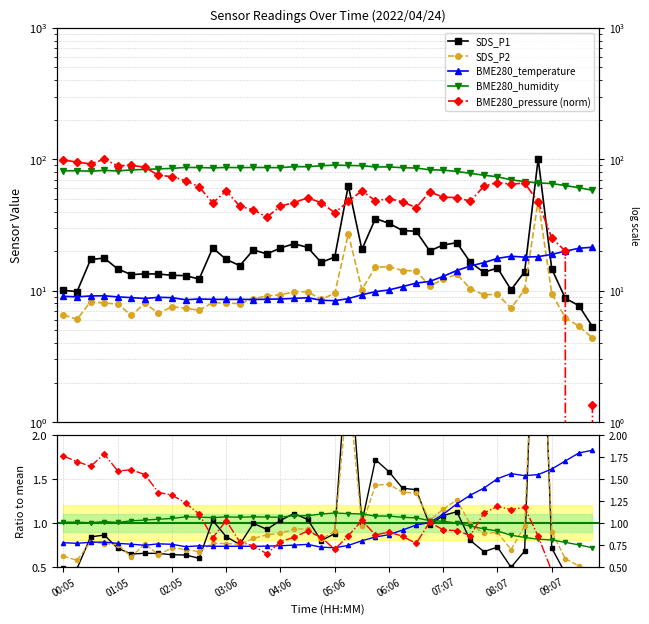

How many interior local peaks does the BME280_temperature series have?

6